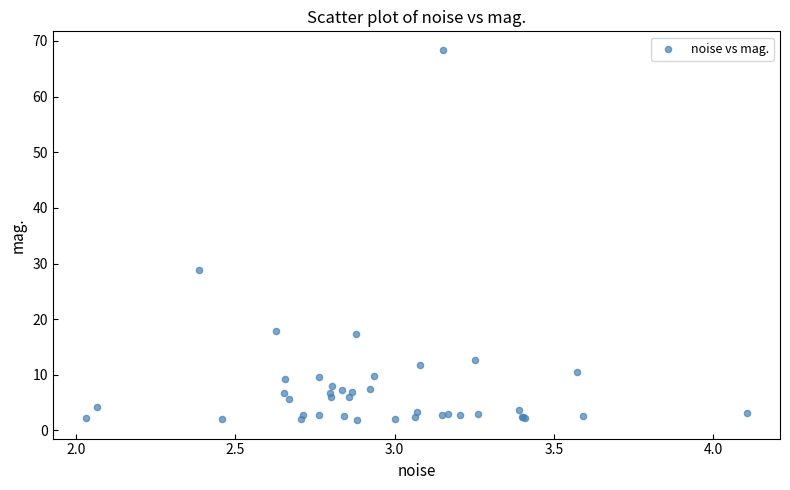

What Y value in the scatter plot is closest to 35?

28.8